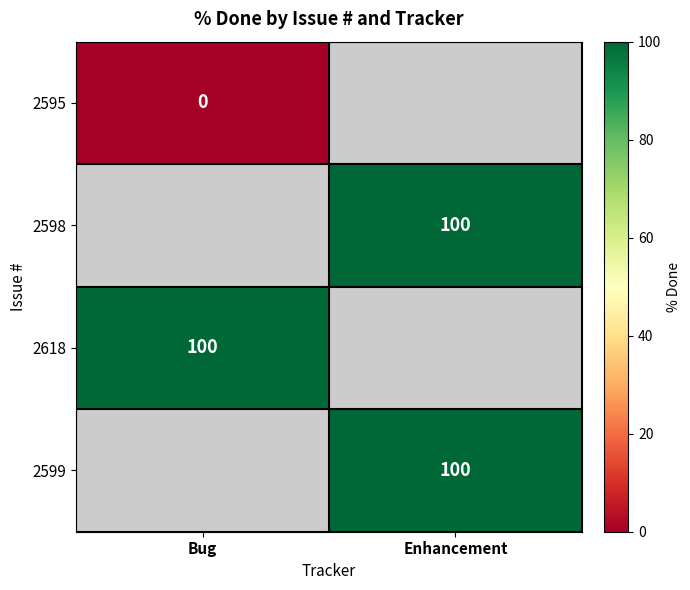

The value of 2599 at Enhancement is 135. True or false?

False